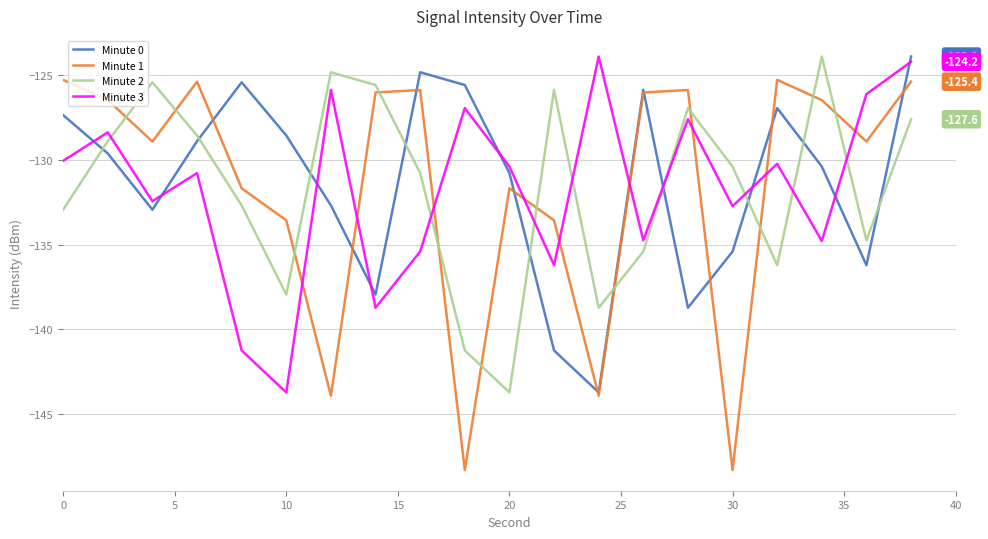

Which series has the widest spread of values?

Minute 1